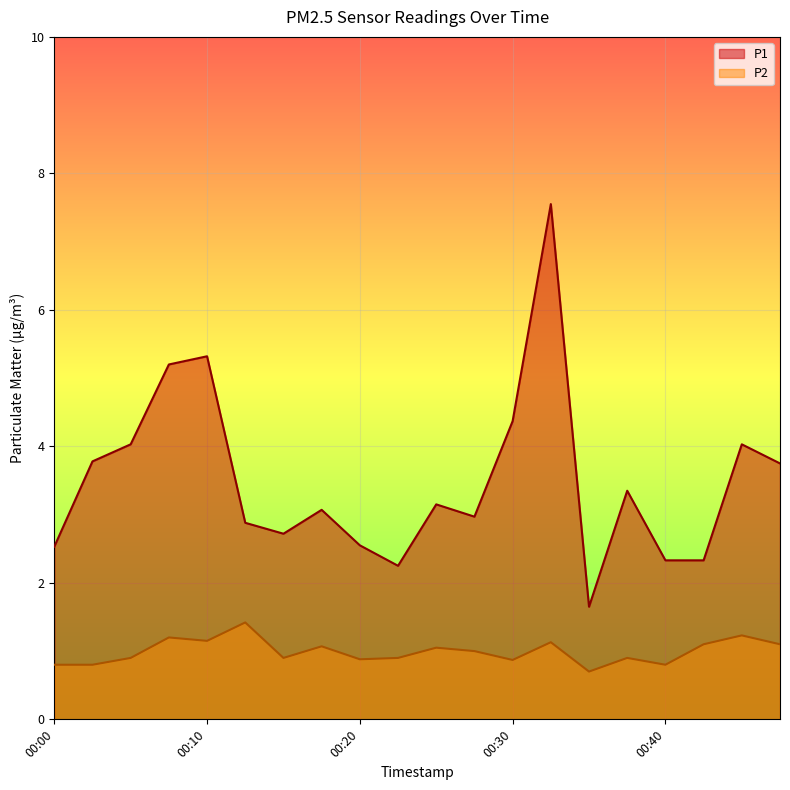

True or false: P1 and P2 cross at least once.

False